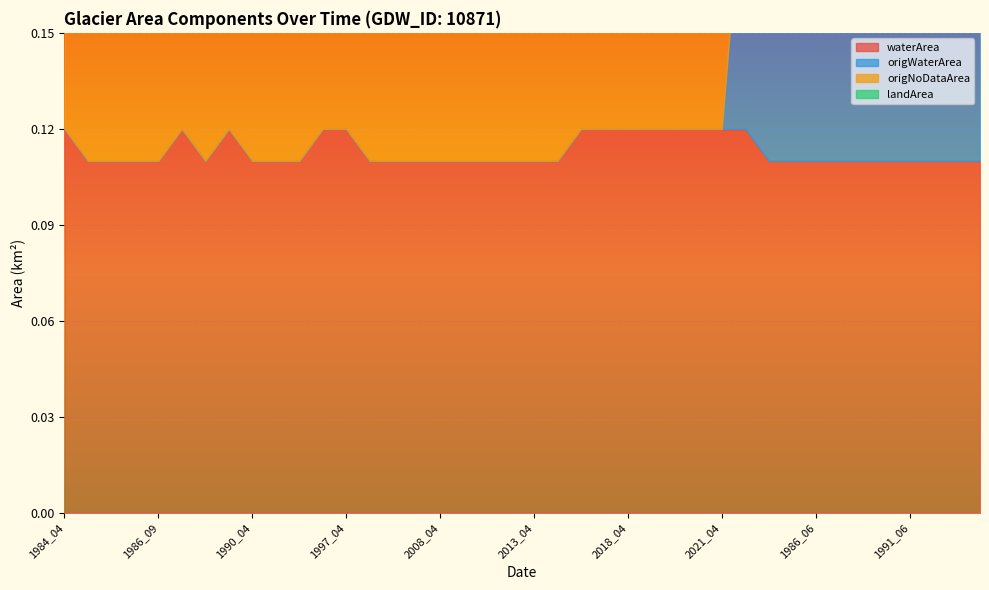

How many distinct data groups are displayed?

4